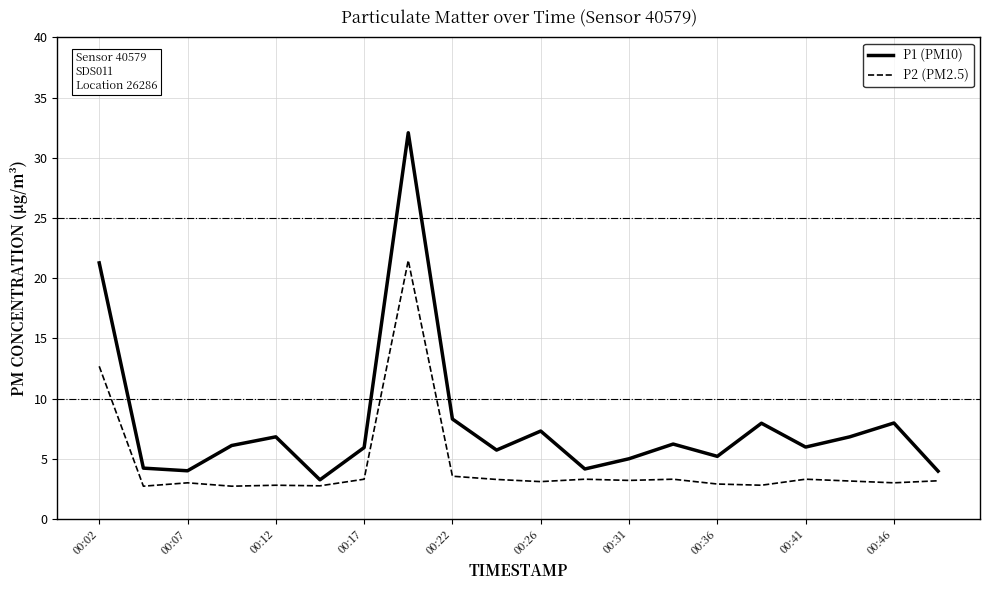

List the series in order of their peak value, highest first.

P1 (PM10), P2 (PM2.5)